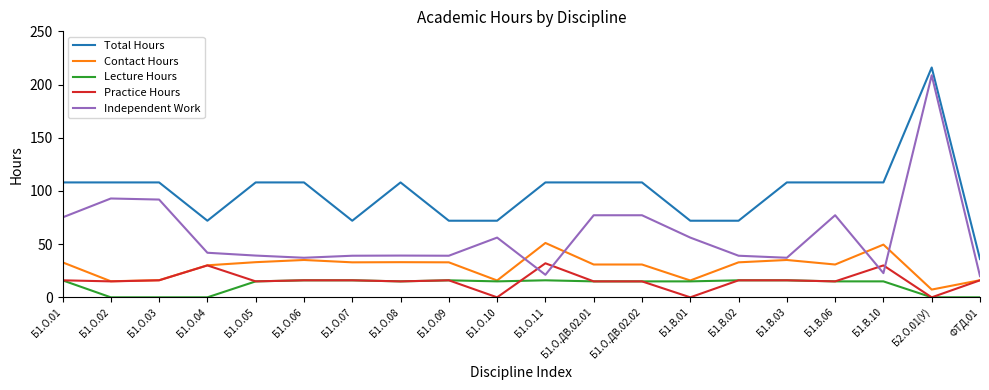

Is it true that Total Hours equals 52.7 at ФТД.01?

False